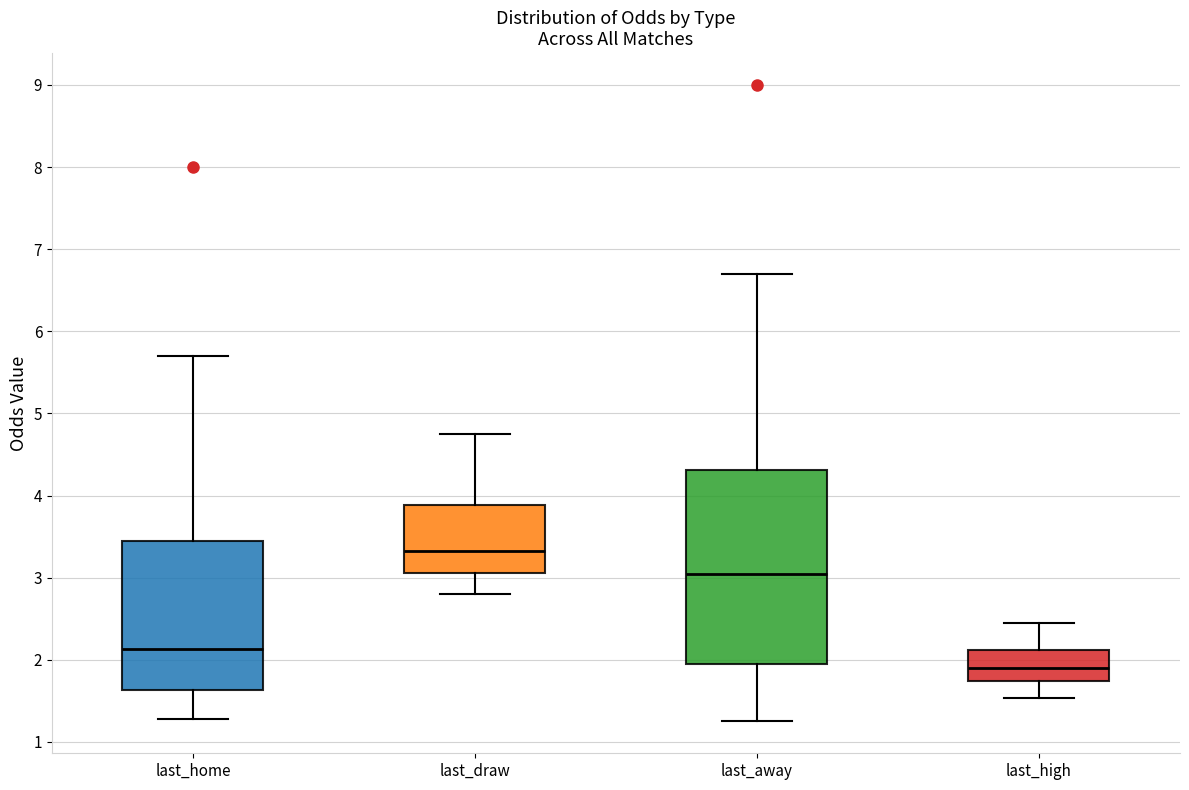

Reading left to right, read every box against the y-axis: the position of its median line, the range the box covers, and the ends of its whiskers. The values are not printed on the chart, so give them approximately, as read against the axis.

last_home: median 2.1, box 1.6 to 3.5, whiskers 1.3 to 5.7
last_draw: median 3.3, box 3.1 to 3.9, whiskers 2.8 to 4.8
last_away: median 3.1, box 2.0 to 4.3, whiskers 1.3 to 6.7
last_high: median 1.9, box 1.7 to 2.1, whiskers 1.5 to 2.5